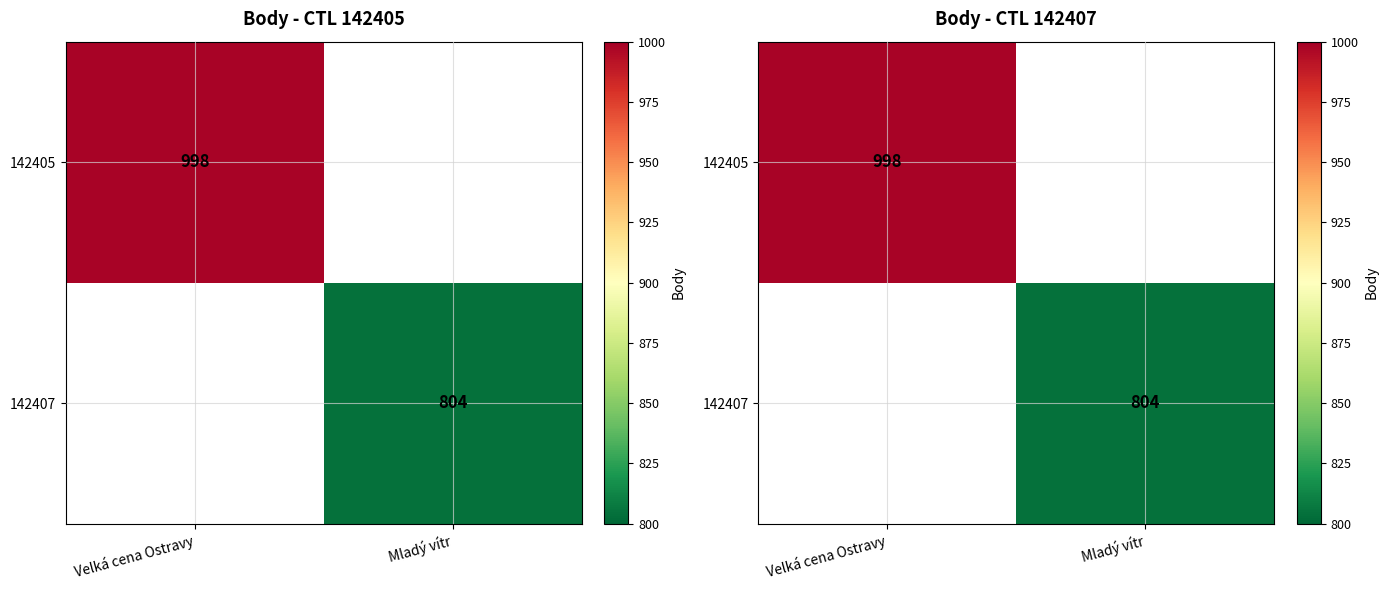

True or false: 142407 has a value of 508 at Velká cena Ostravy.

False